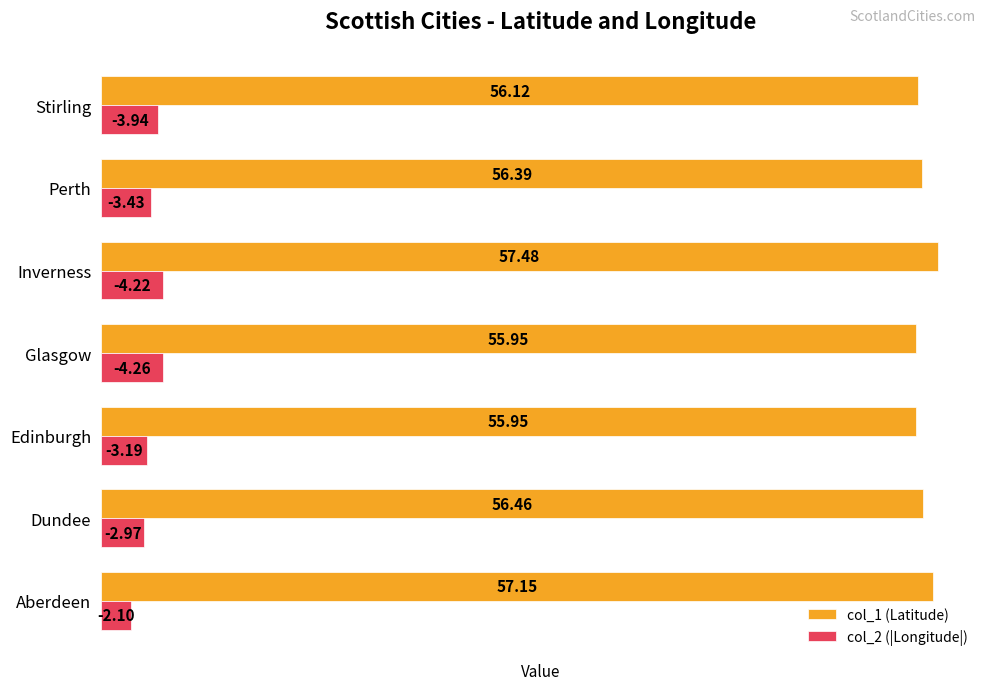

What is the difference between the maximum and minimum values in the col_1 (Latitude) series?

1.5